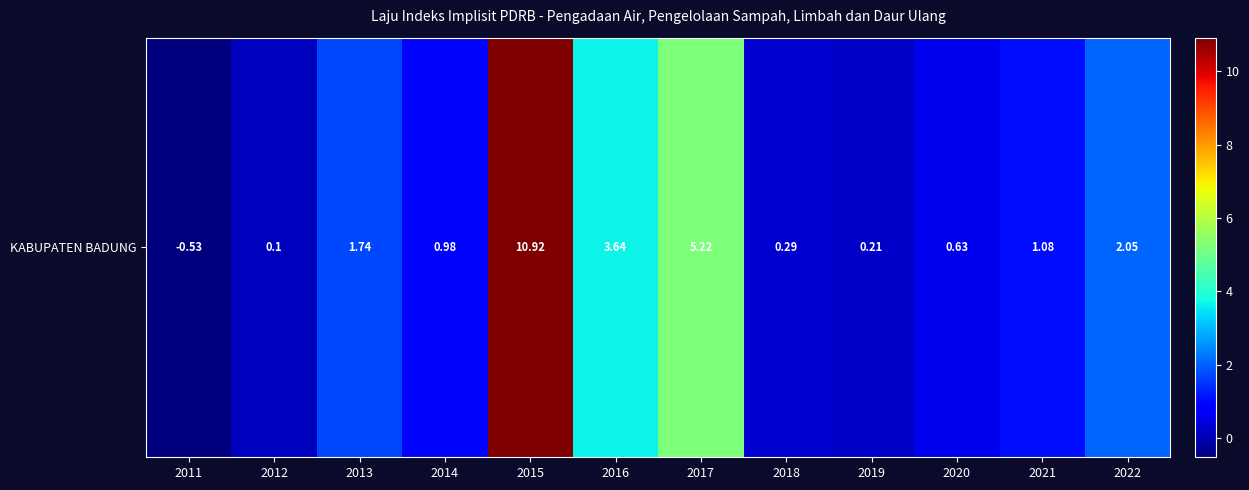

Which category has the highest value across all series?

2015